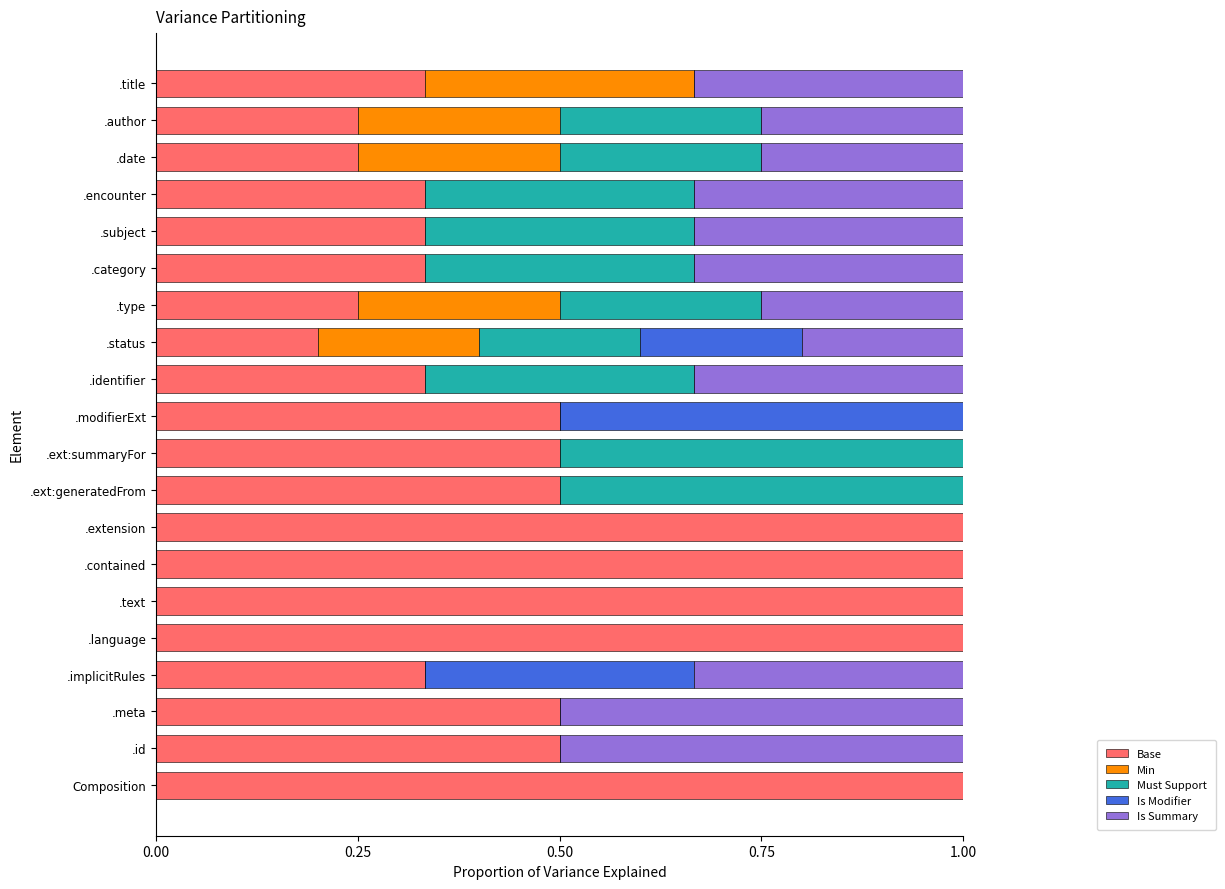

True or false: Base has a value of 0.1 at .title.

False